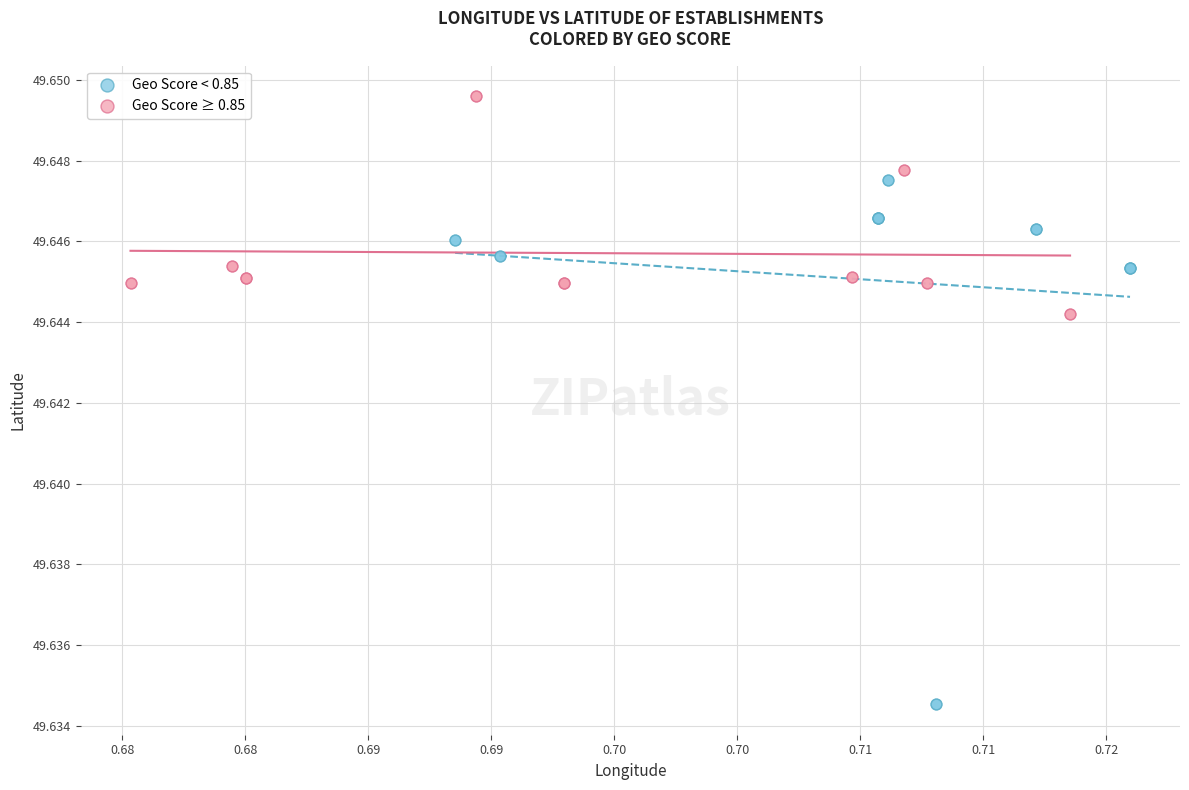

Which series reaches the minimum Y coordinate?

Geo Score < 0.85